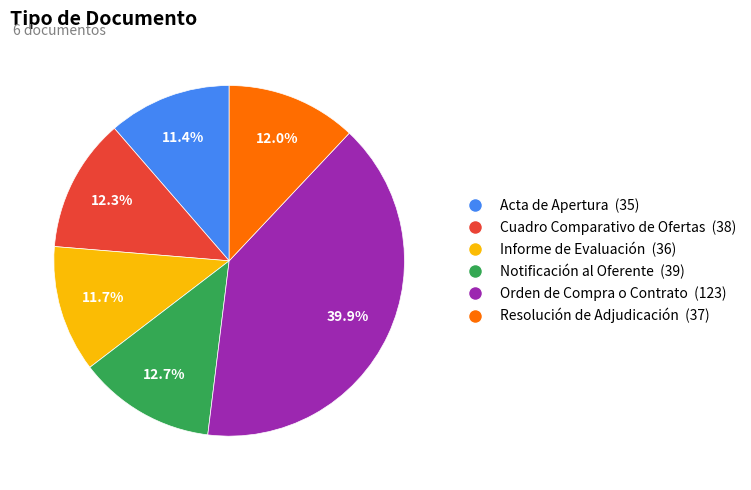

Which slice is the largest?

Orden de Compra o Contrato